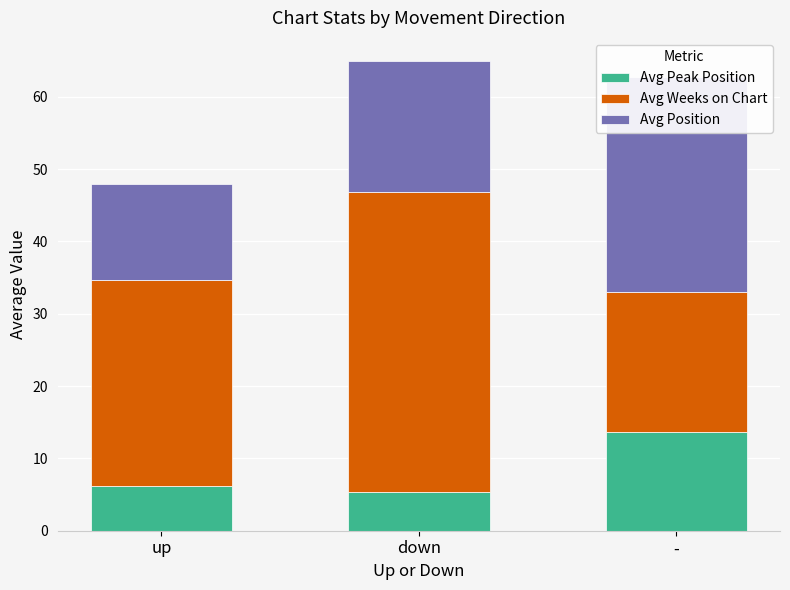

Is the value of Avg Peak Position at down greater than the value of Avg Position at down?

No